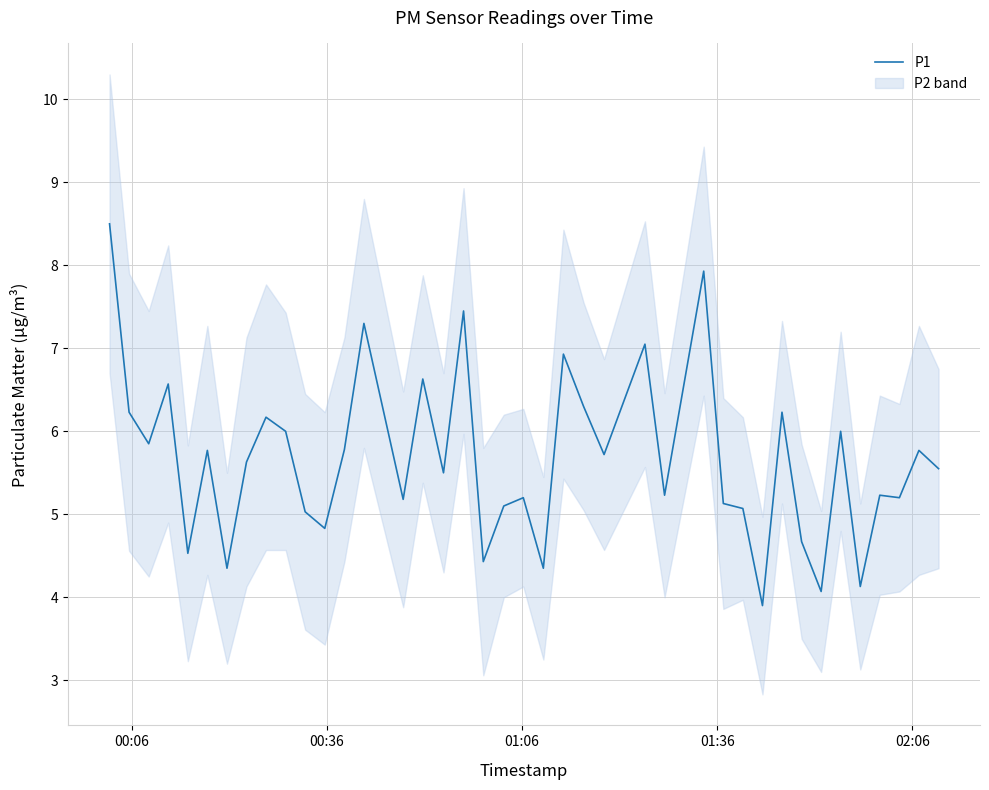

What is the maximum value for P1?

8.5